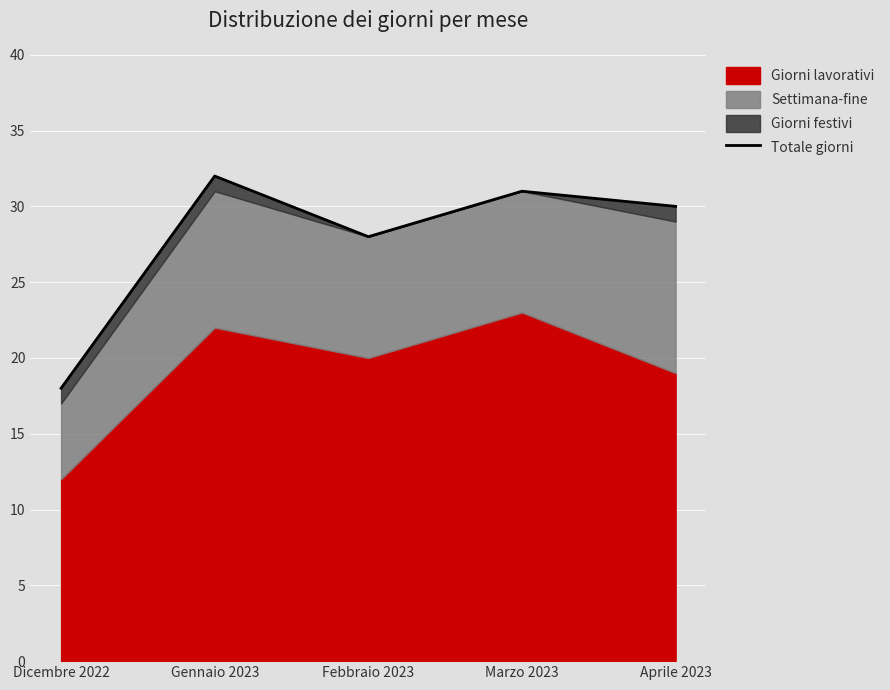

What is the smallest value displayed?

18